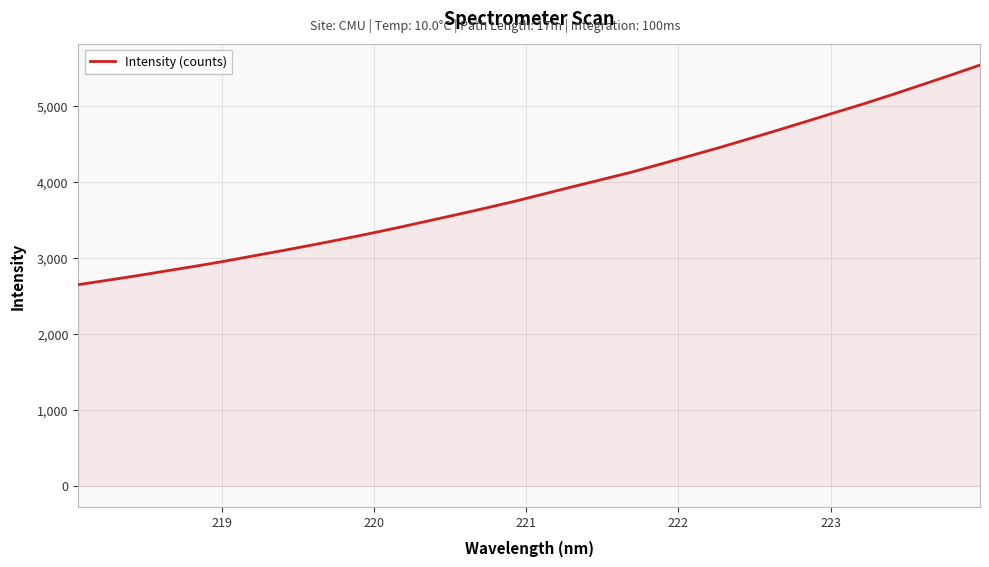

What is the difference between the maximum and minimum values?

2889.9